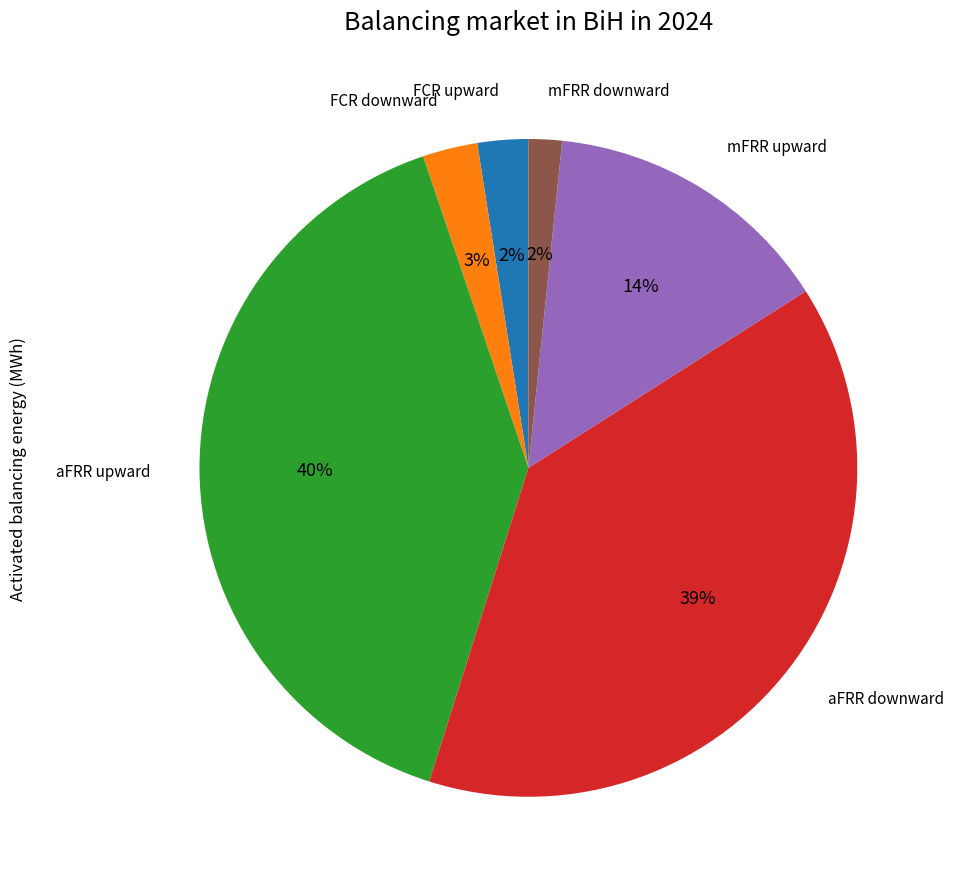

Does any single category account for the majority?

No